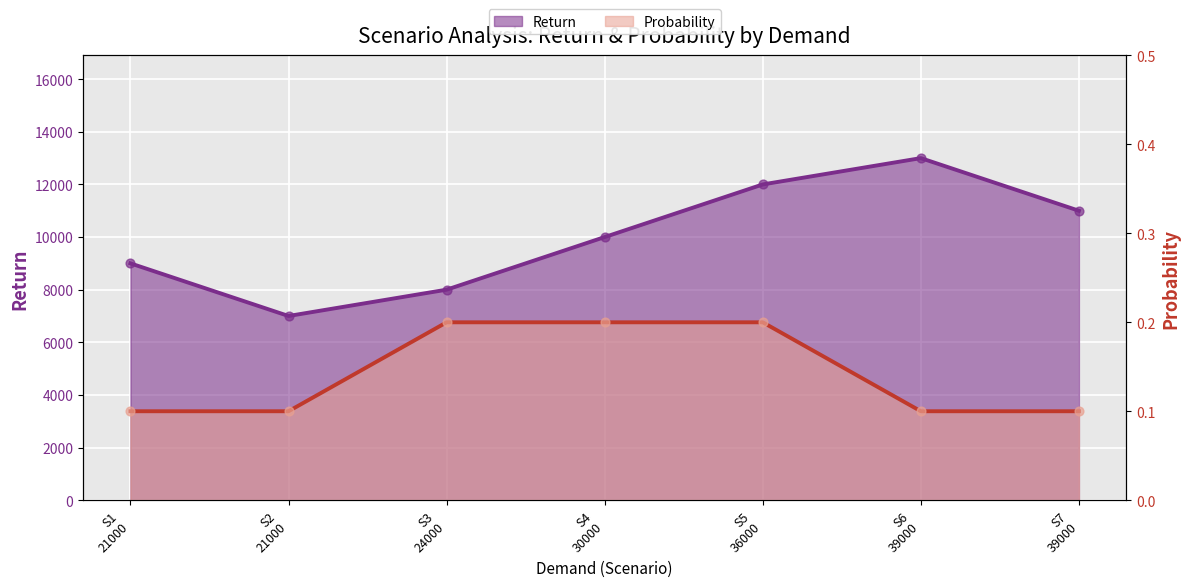

Is the value of Probability at S6 39000 greater than the value of Return at S7 39000?

No